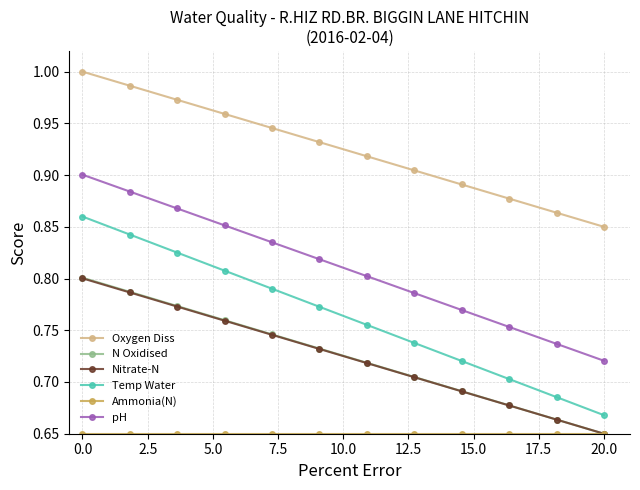

True or false: pH has more than 1 interior local peaks.

False